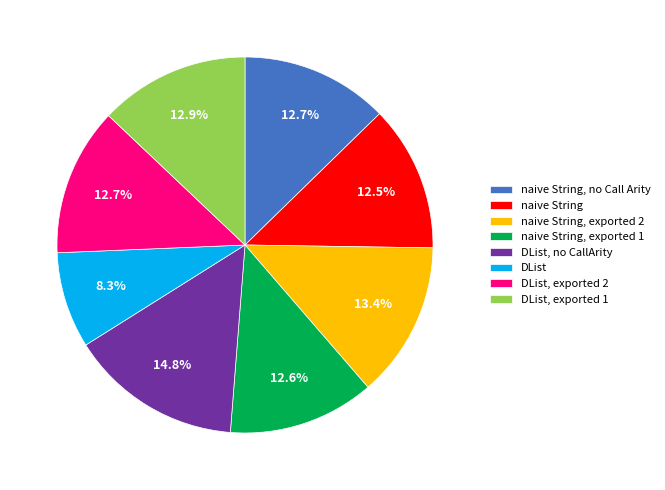

Is DList, no CallArity the majority of the pie?

No